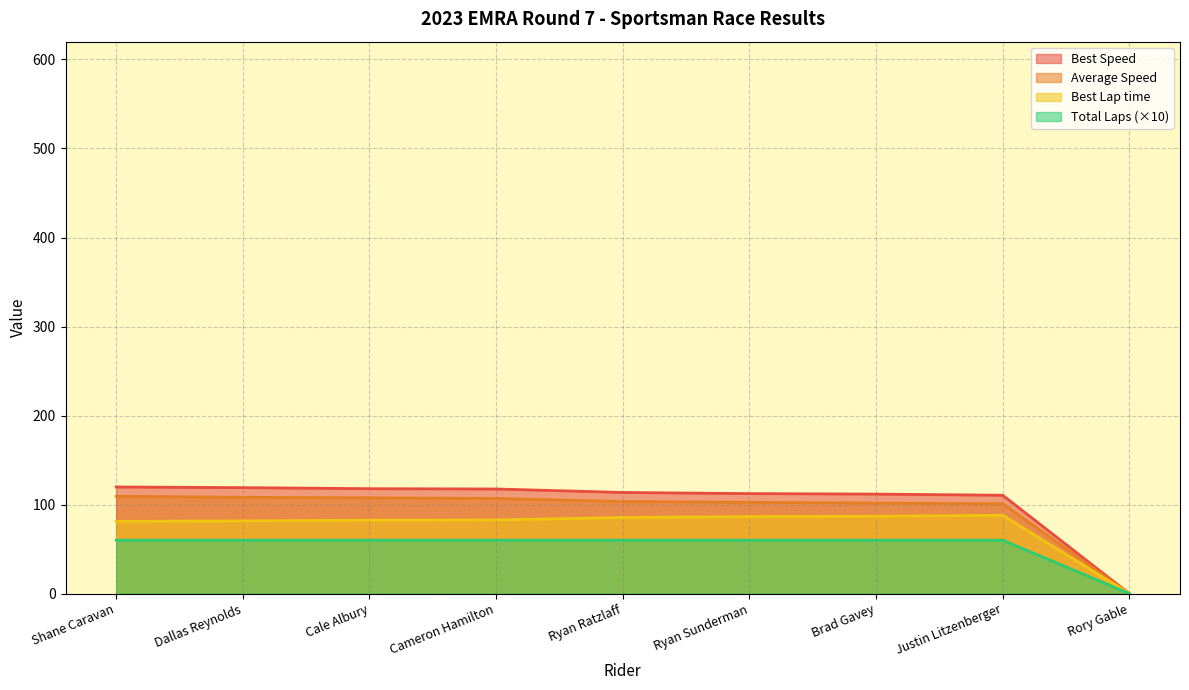

The Best Lap time series shows 40.0 at Brad Gavey. True or false?

False